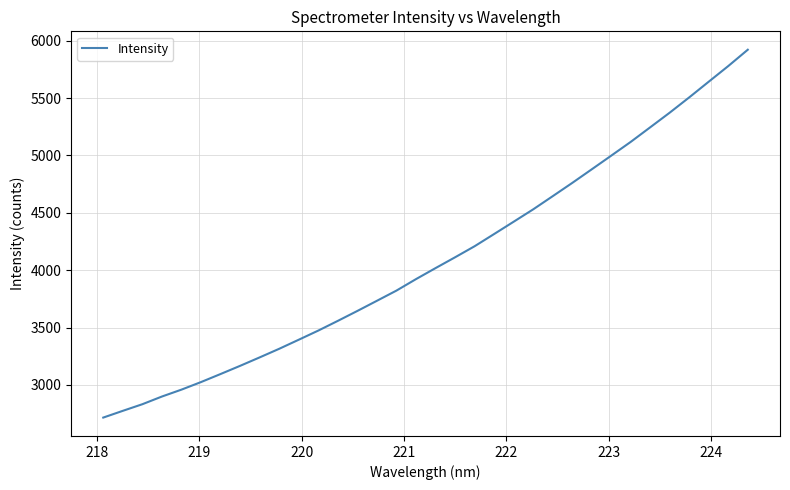

What is the minimum value shown in the chart?

2715.1